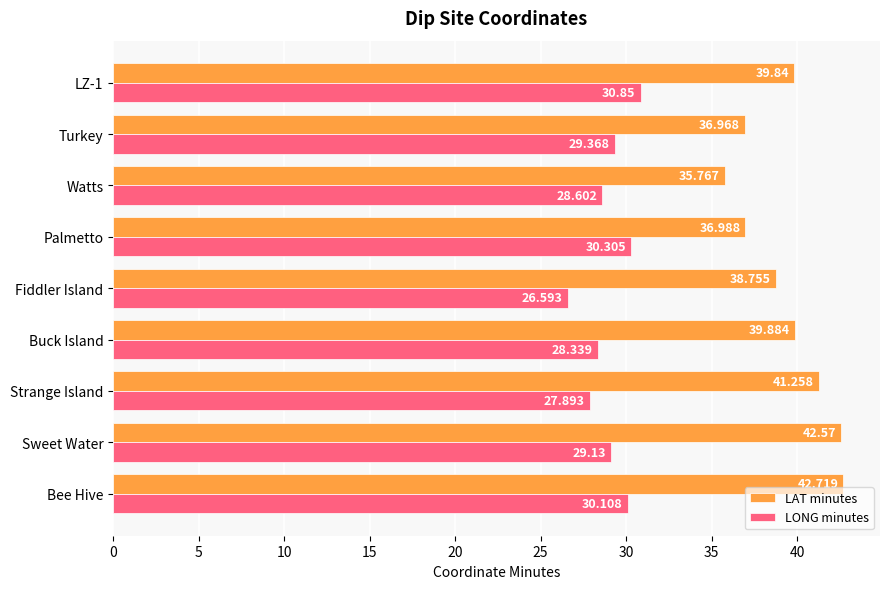

Which series has the widest spread of values?

LAT minutes